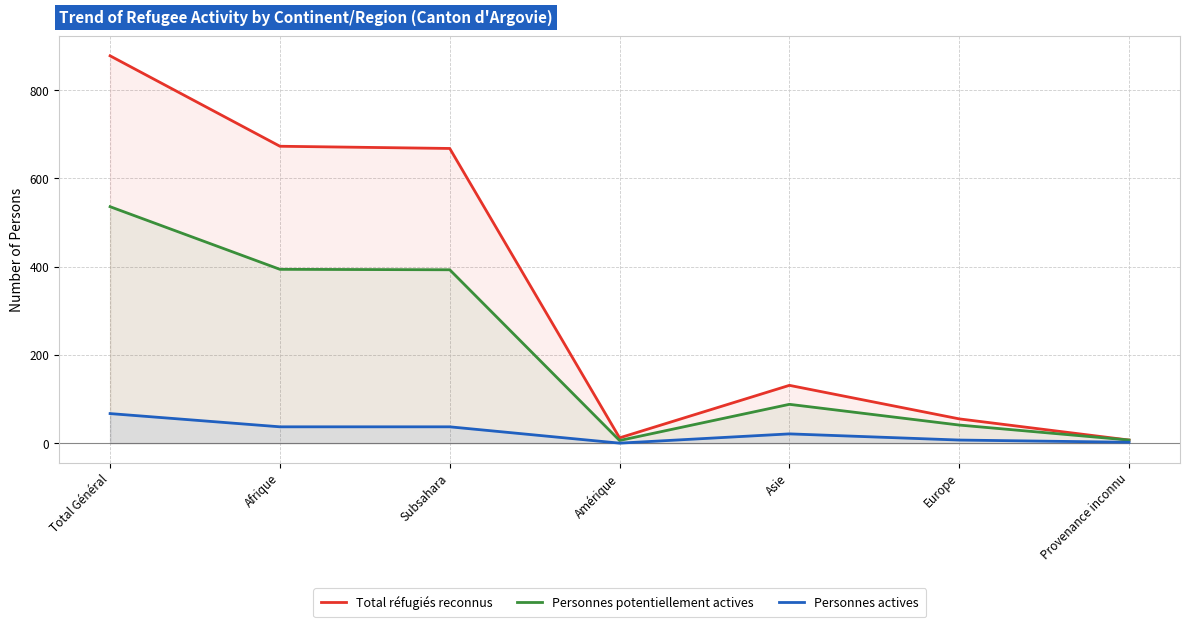

Reading left to right, transcribe all the data shown in this chart.

Total réfugiés reconnus: Total Général=878	Afrique=673	Subsahara=668	Amérique=12	Asie=131	Europe=55	Provenance inconnu=7
Personnes potentiellement actives: Total Général=536	Afrique=394	Subsahara=393	Amérique=6	Asie=88	Europe=41	Provenance inconnu=7
Personnes actives: Total Général=67	Afrique=37	Subsahara=37	Amérique=0	Asie=21	Europe=7	Provenance inconnu=2